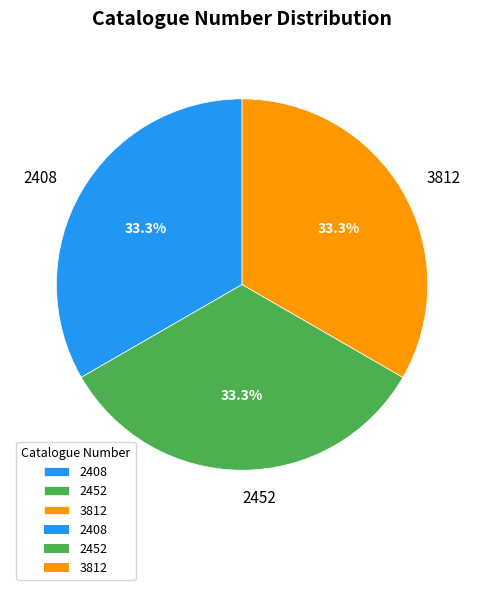

Combined, do 3812 and 2408 account for over 50%?

Yes